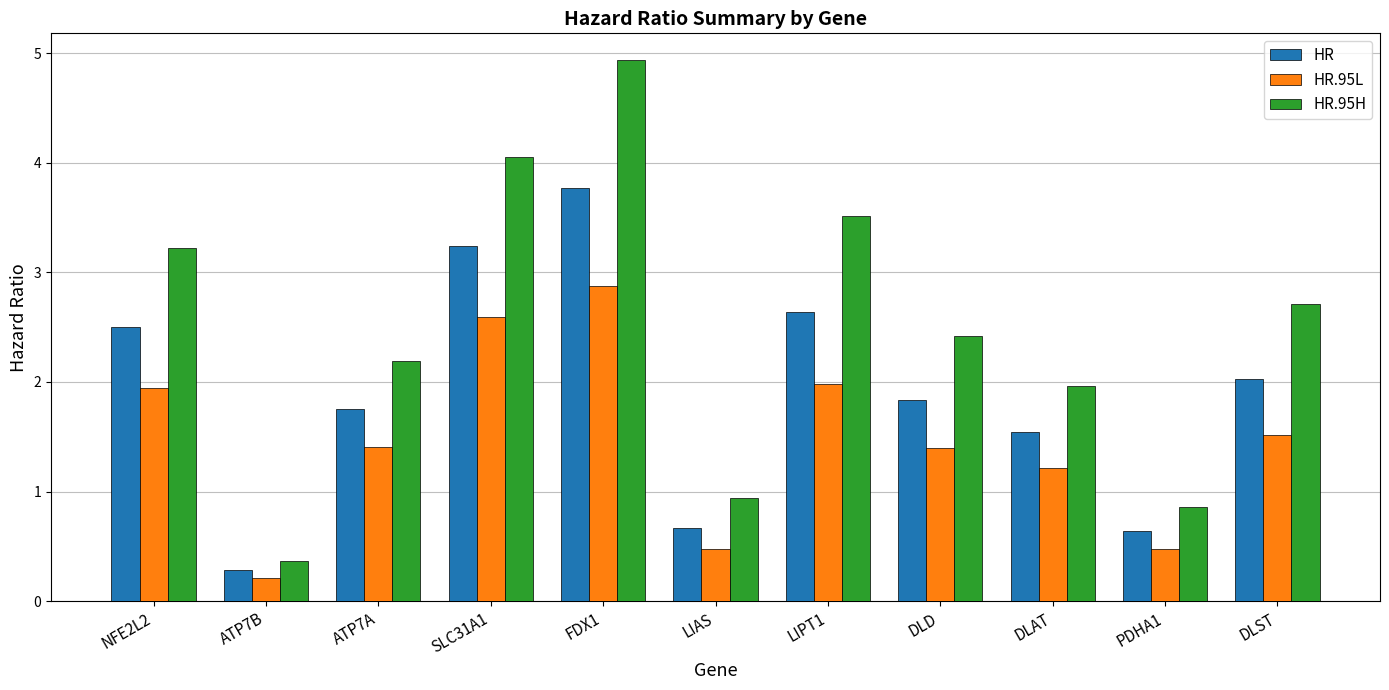

True or false: HR.95H has a value of 0.8 at LIPT1.

False